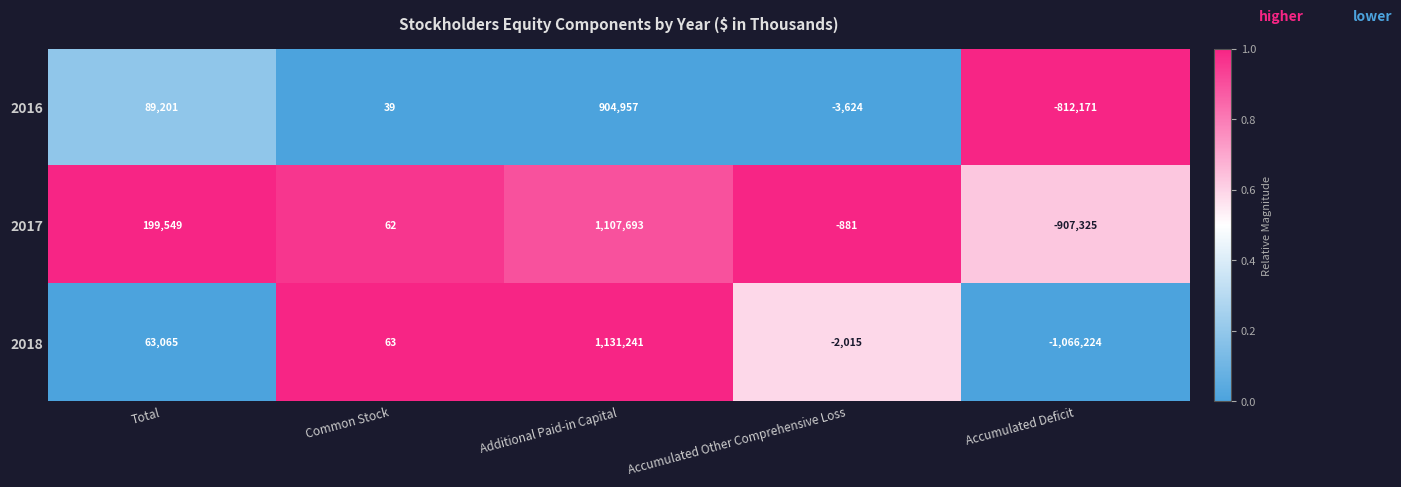

List the series in order of their peak value, lowest first.

2016, 2017, 2018